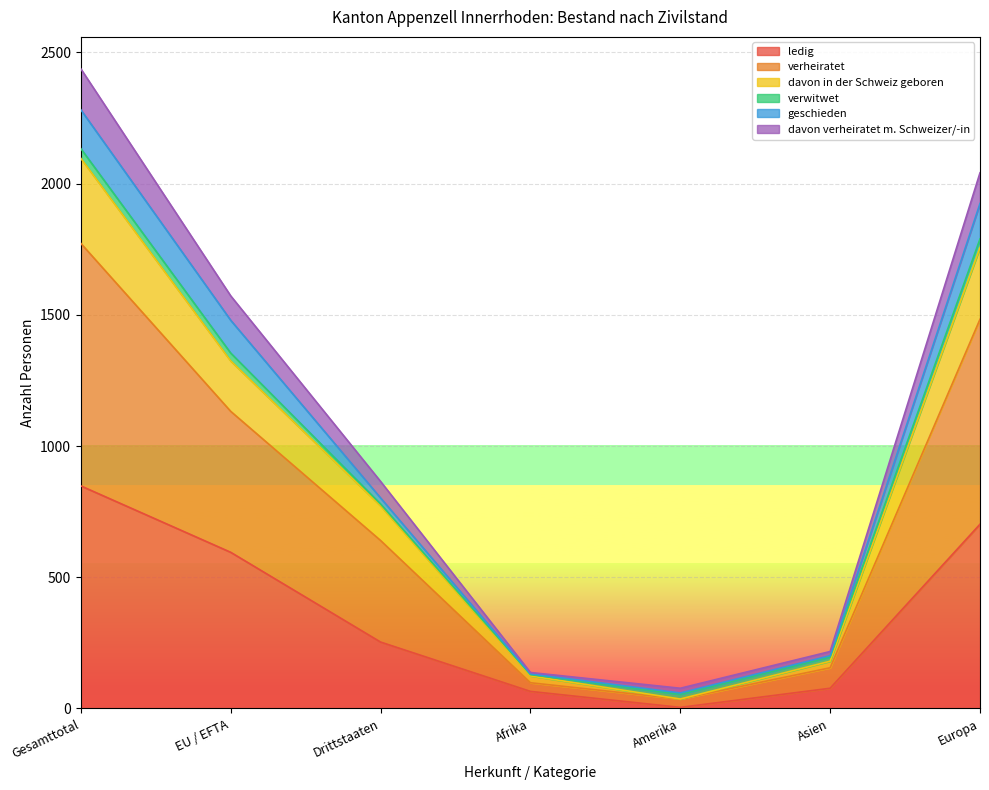

What is the value of the davon verheiratet m. Schweizer/-in point at the 7th from the left?

2041